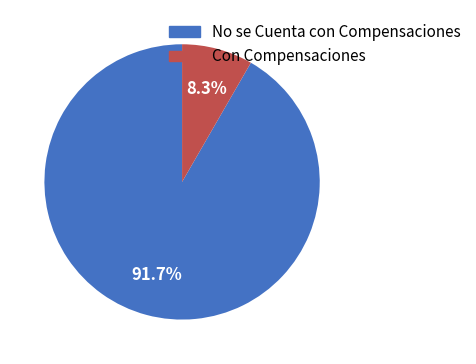

Is there a majority slice in this chart?

Yes